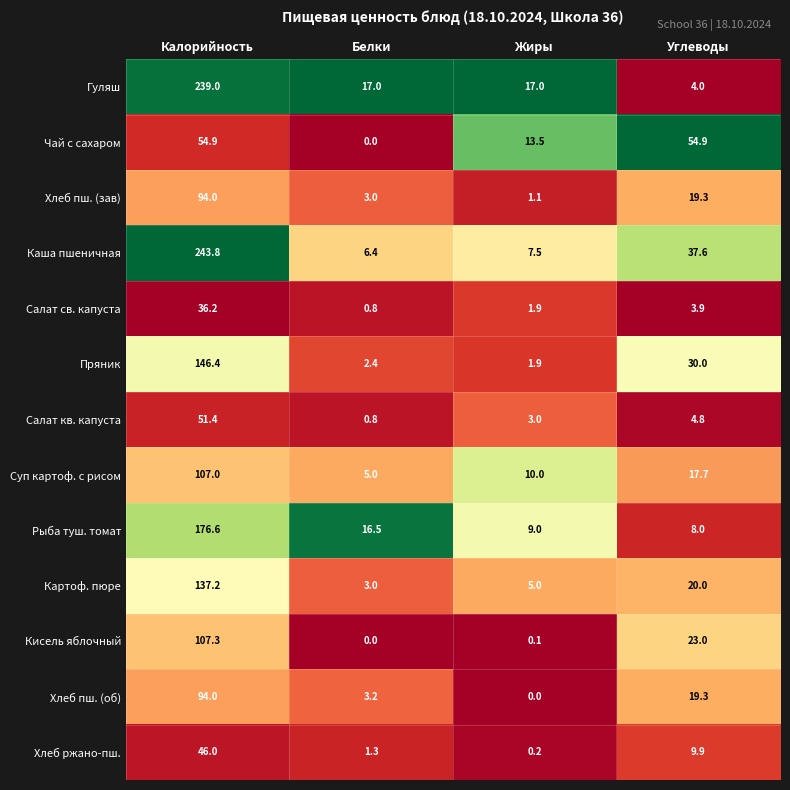

Is it true that Каша пшеничная equals 11.0 at Белки?

False